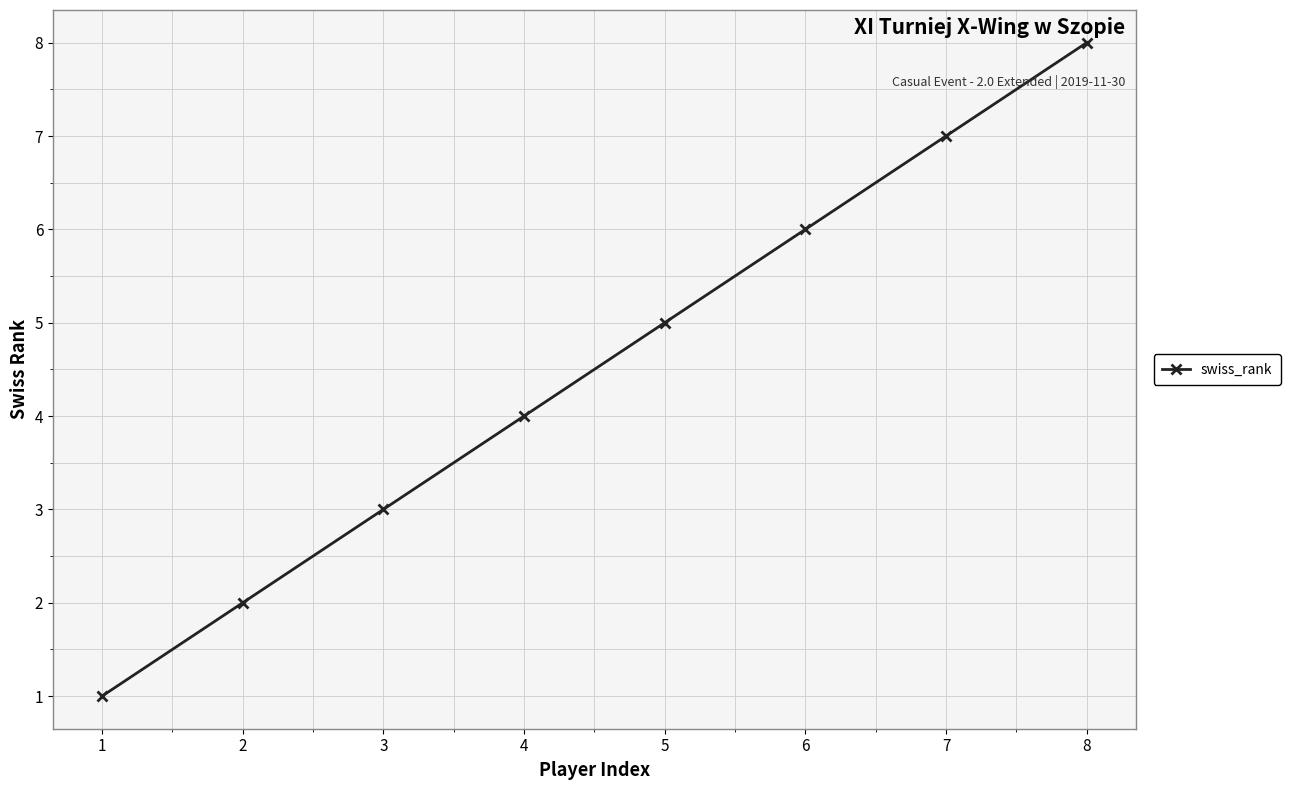

Is this an area chart (filled region under the line)?

No